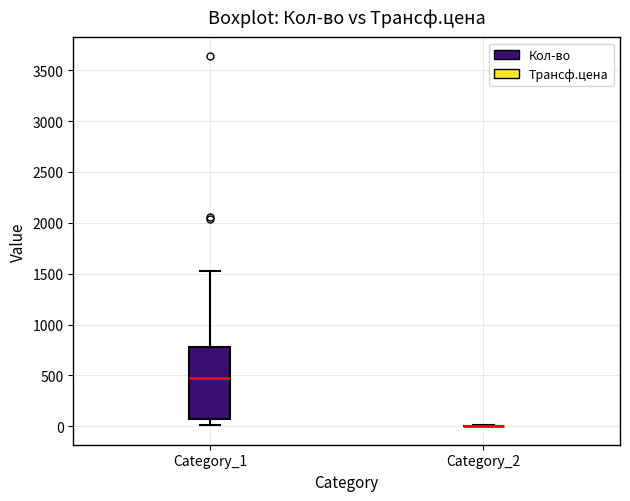

Comparing the boxes themselves (not the whiskers), which one is the tallest?

Category_1